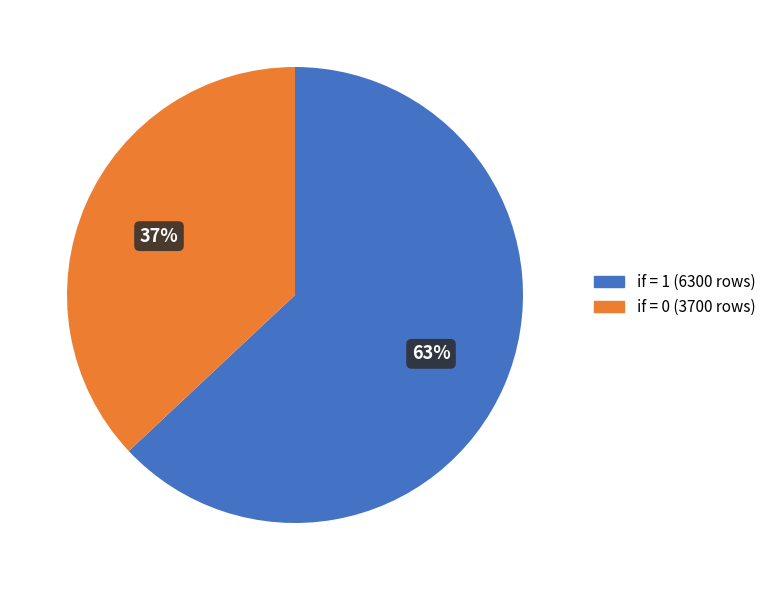

Is there any slice that represents more than half of the pie?

Yes